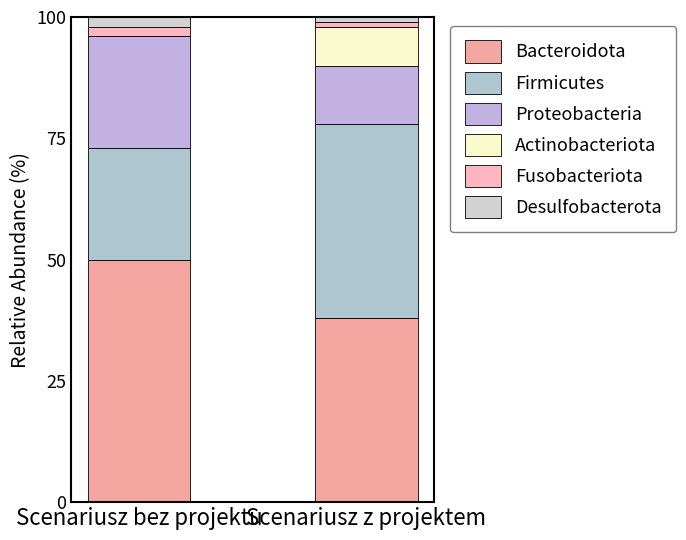

How many categories are shown in the chart?

2